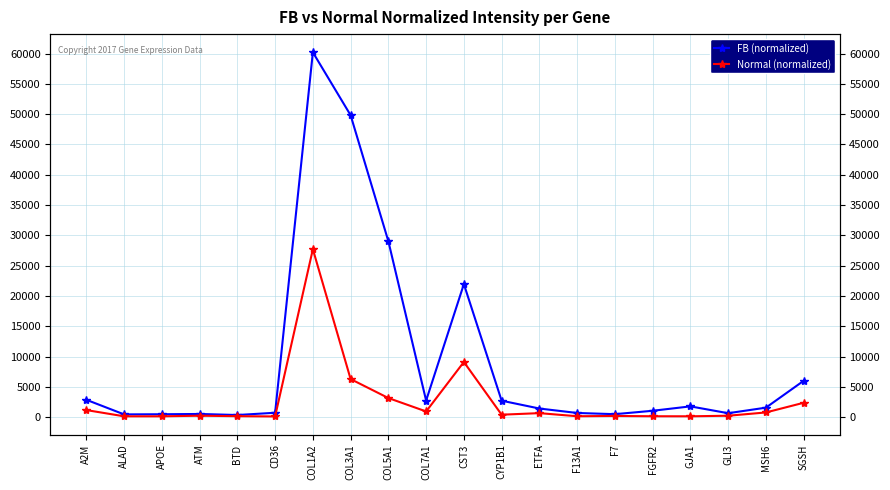

What is the total value across all series at ETFA?

2080.9